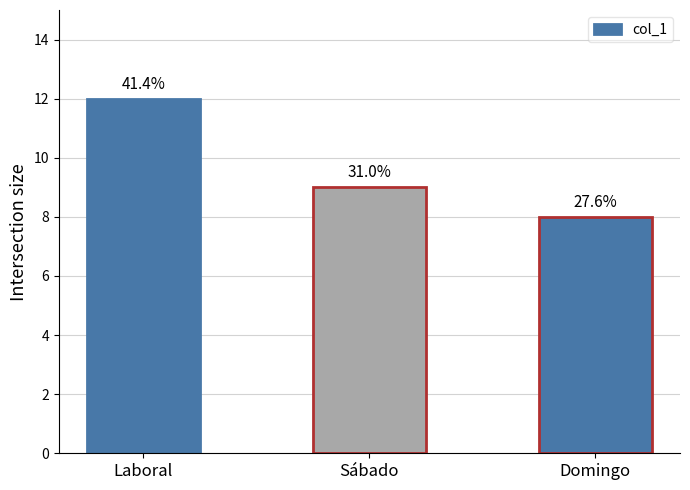

List the labels in order of value, smallest first.

Domingo, Sábado, Laboral